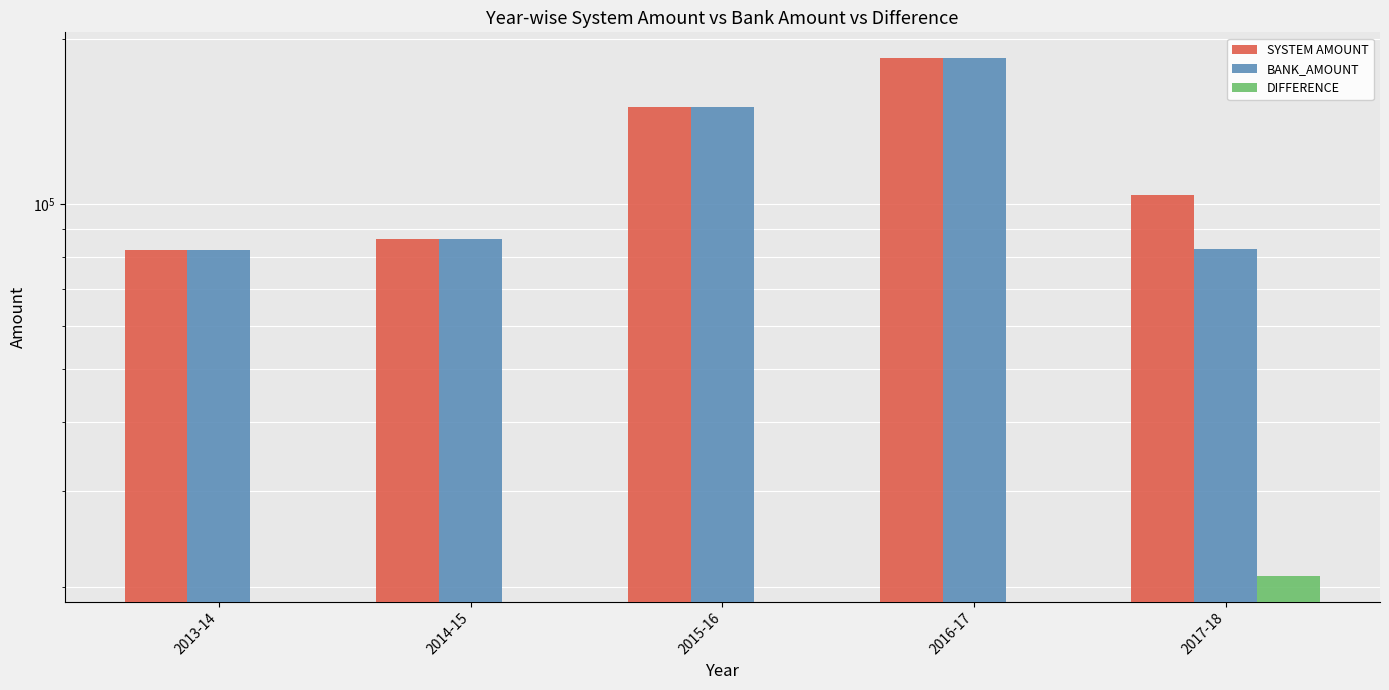

Reading right to left, what are all the values shown in this chart?

SYSTEM AMOUNT: 2017-18=103829.6	2016-17=184632.6	2015-16=150272.6	2014-15=86291.0	2013-14=82386.4
BANK_AMOUNT: 2017-18=82836.8	2016-17=184632.6	2015-16=150272.6	2014-15=86291.0	2013-14=82386.4
DIFFERENCE: 2017-18=20992.8	2016-17=0.0	2015-16=0.0	2014-15=0.0	2013-14=0.0